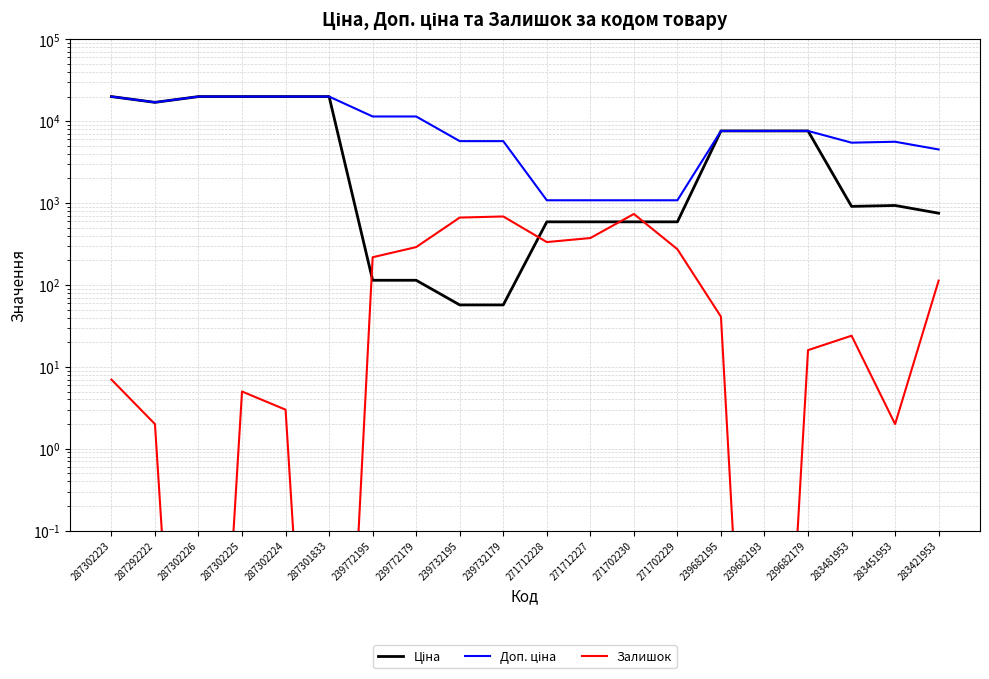

Which has a higher value, 271712228 or 287302223?

287302223